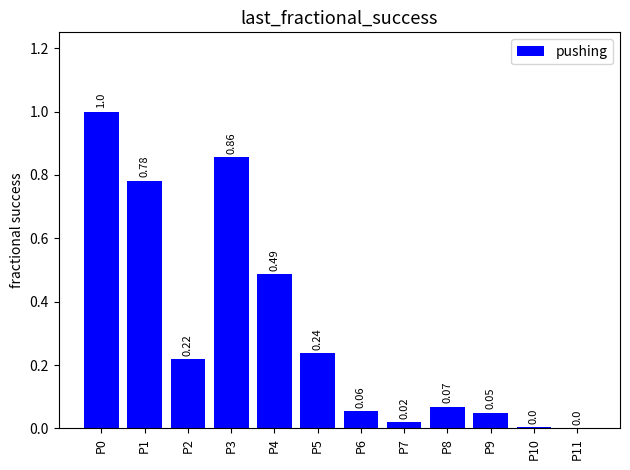

What is the sum of all values?

3.8